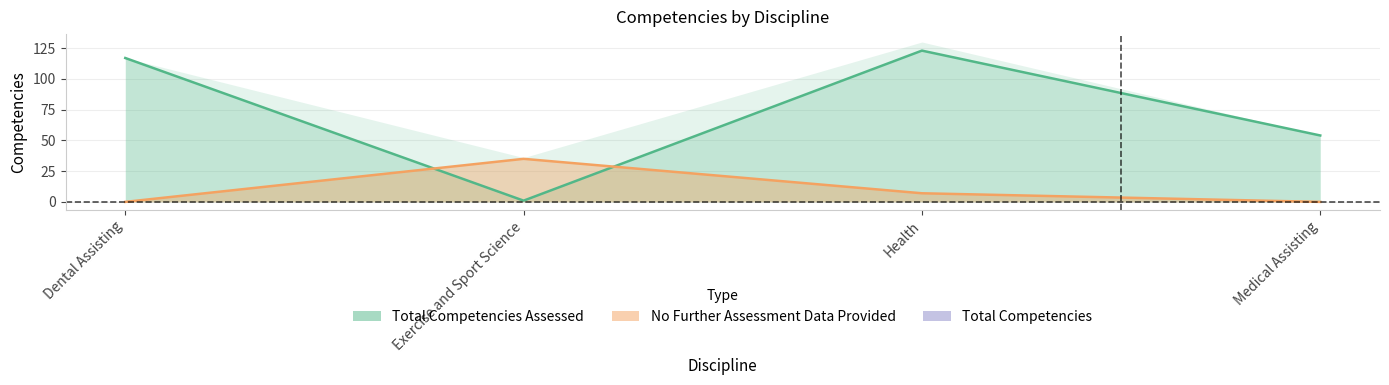

Does the chart display data point markers on the line(s)?

No